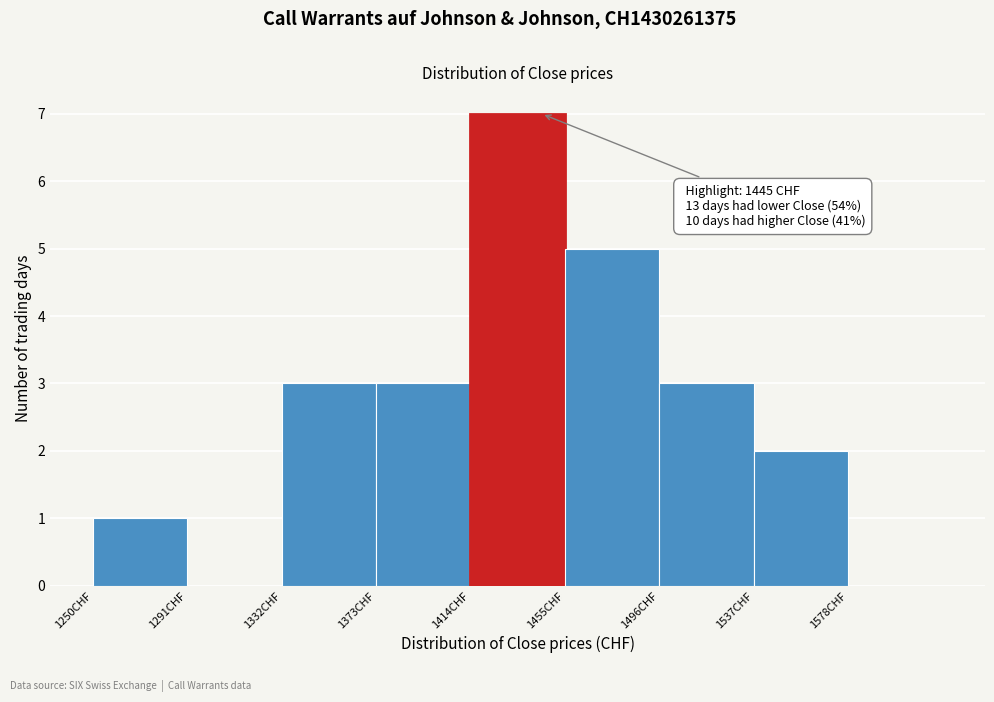

Which range on the x-axis has the tallest bar?

1414 to 1455